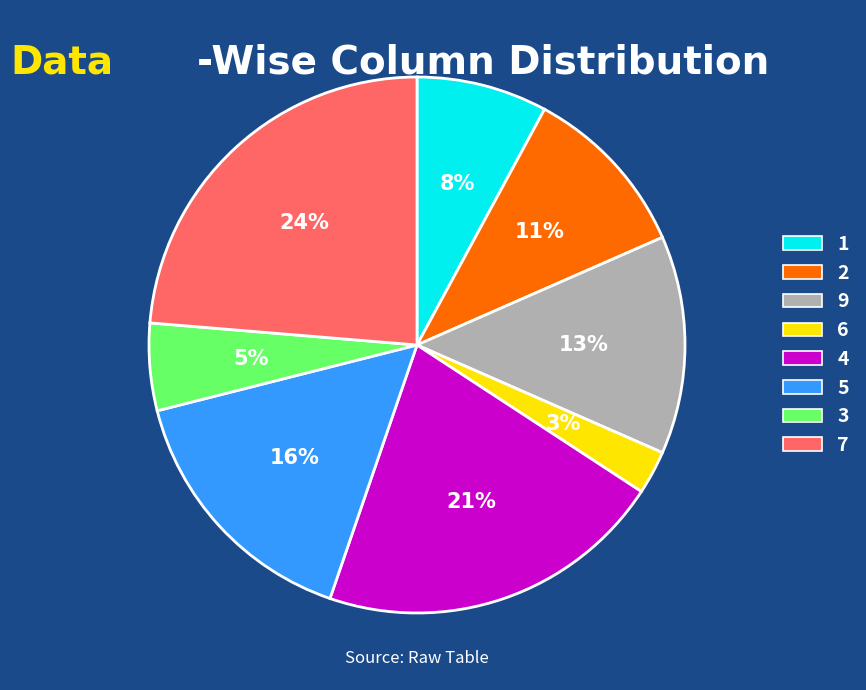

To the nearest percent, what is the combined percentage of 7 and 3?

29%